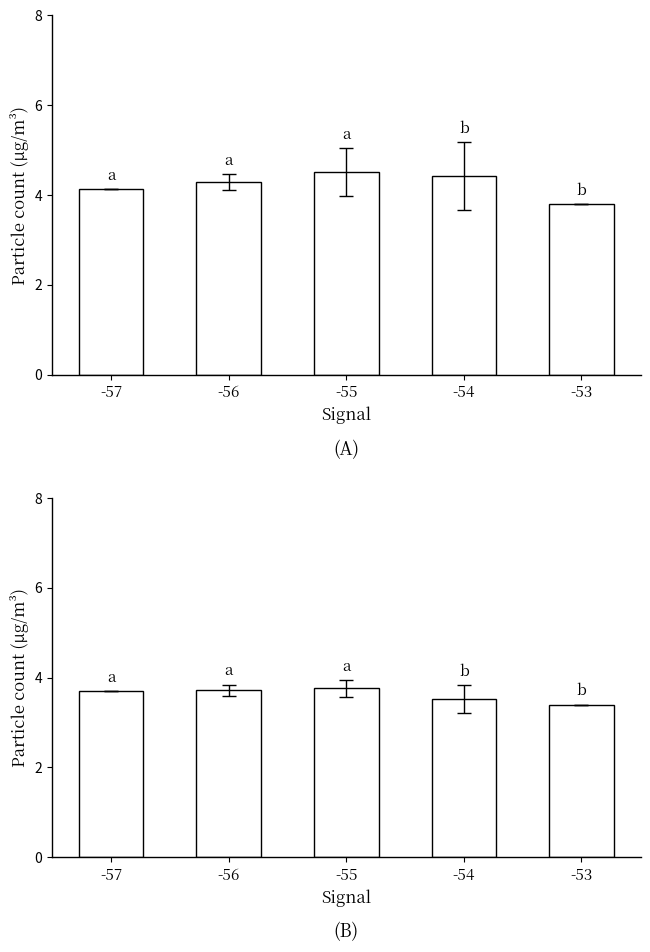

What is the difference between the maximum and minimum values in the SDS_P1 series?

0.7